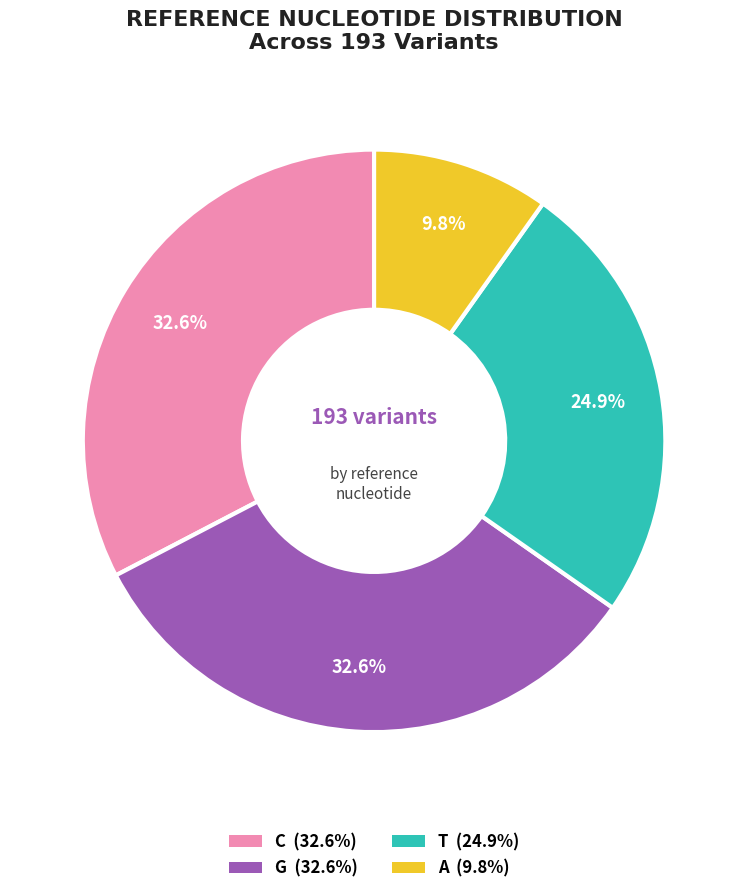

Which slice is the smallest?

A